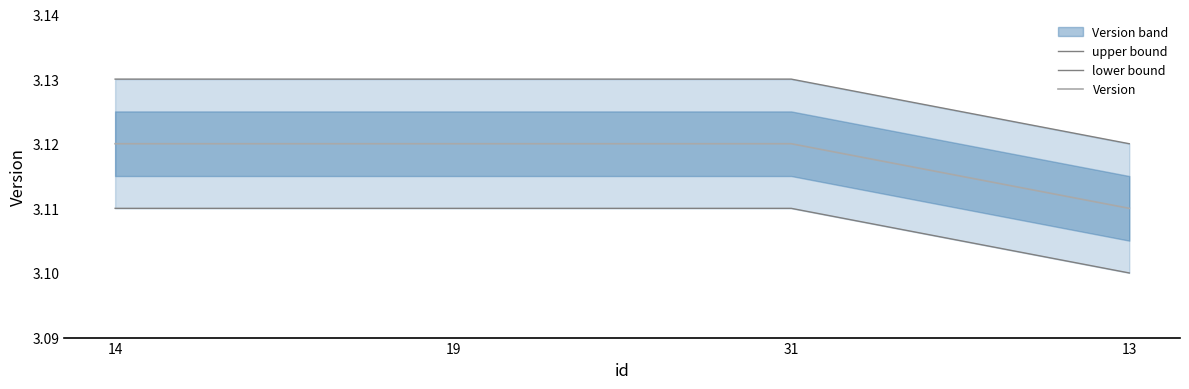

What is the total value across all series at 13?

9.3